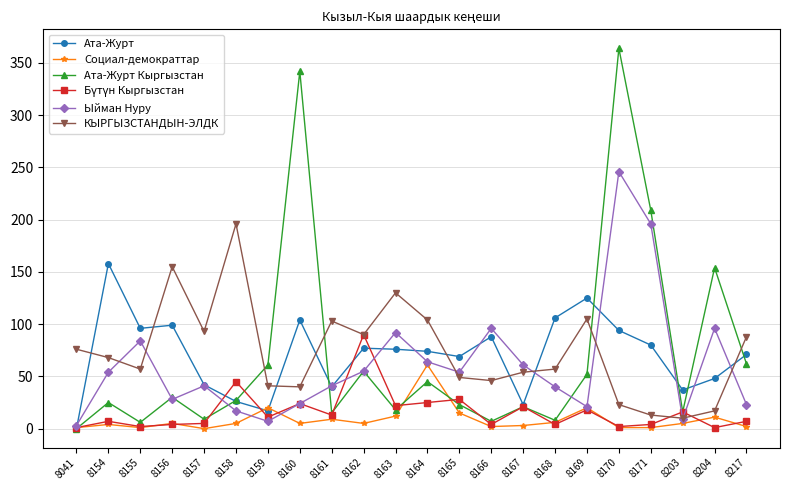

True or false: Ыйман Нуру has a value of 57 at 8168.

False